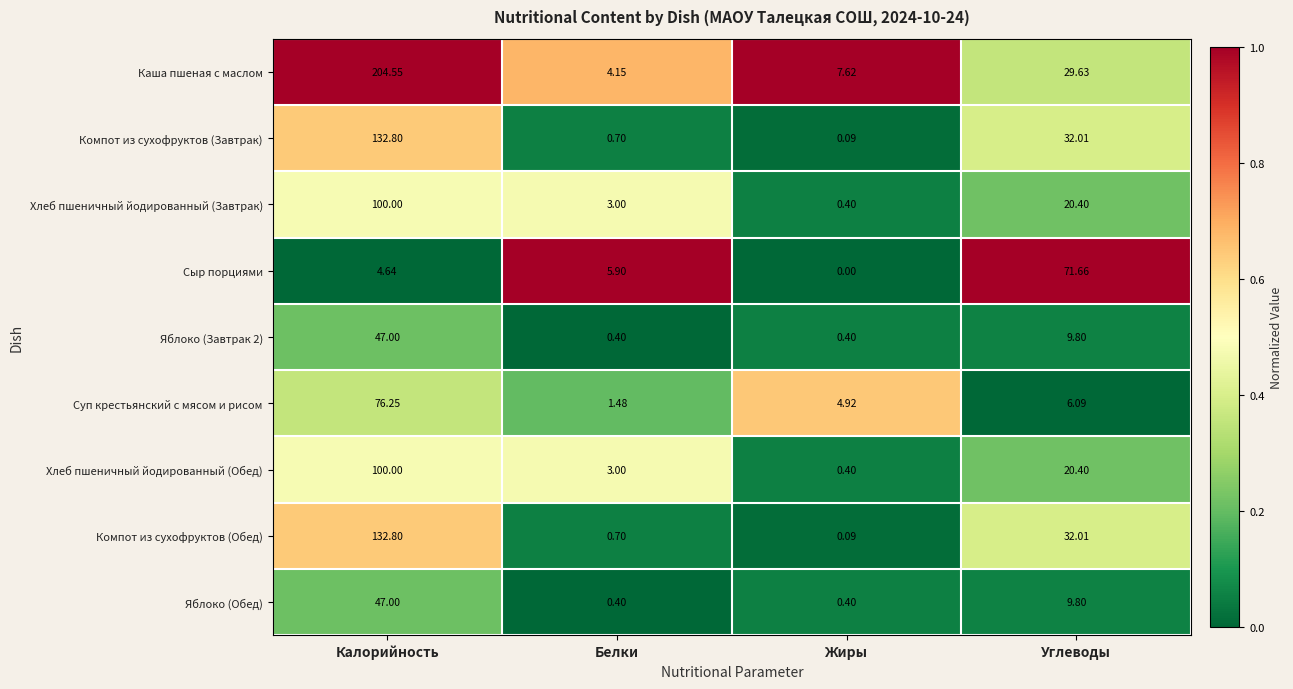

Which series has the largest total across all categories?

Каша пшеная с маслом